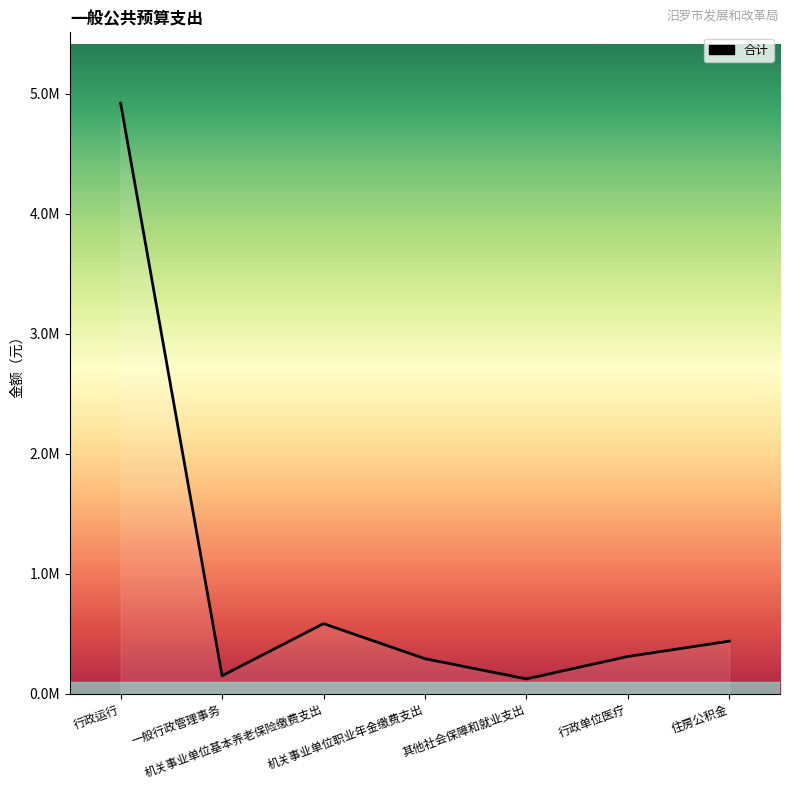

Is this an area chart (filled region under the line)?

Yes